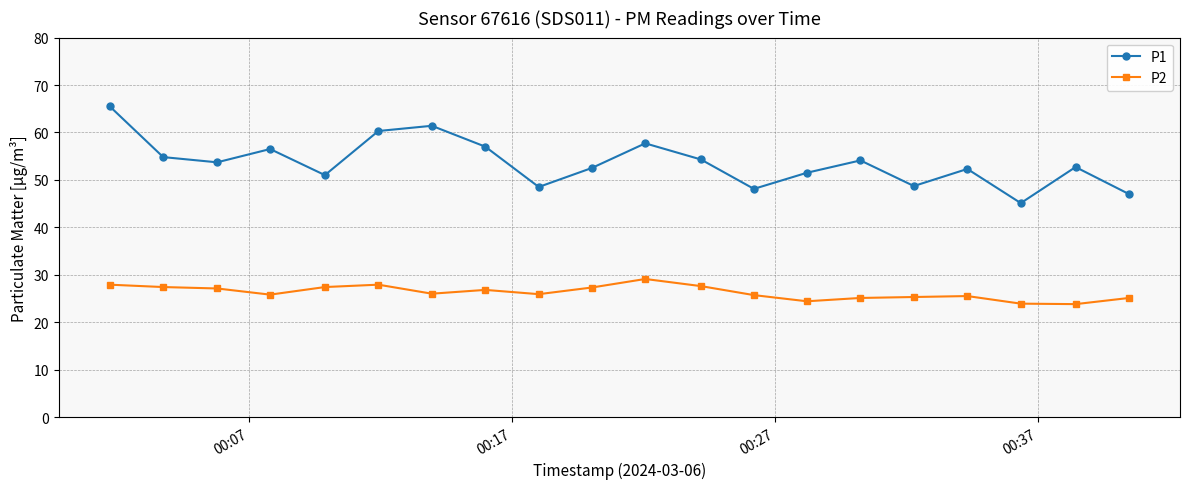

What is the difference between the maximum and minimum values in the P1 series?

20.4